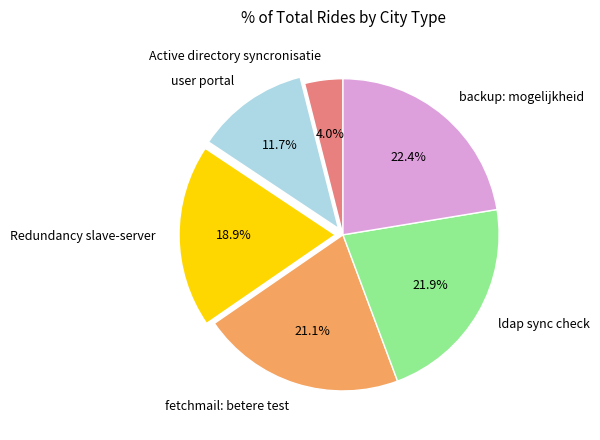

How many slices are in this pie chart?

6